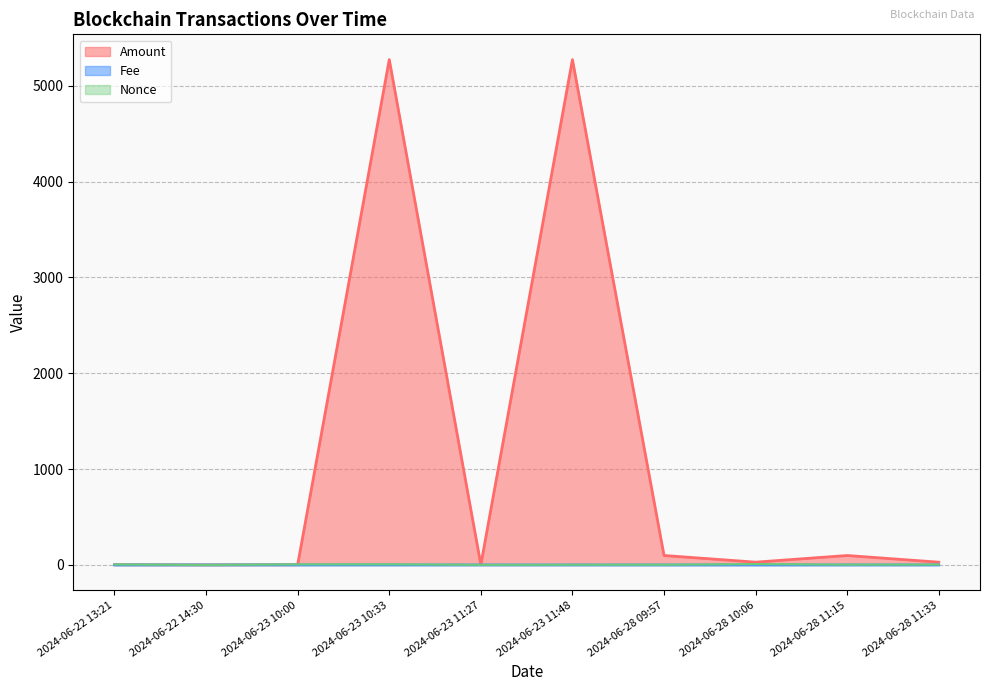

At which category is the sum across all series the highest?

2024-06-23 10:33